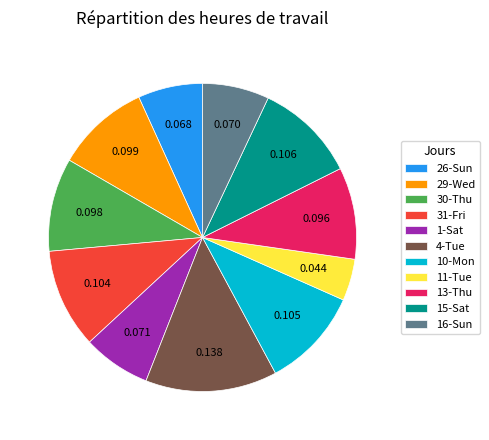

True or false: 15-Sat accounts for 1% of the total.

False